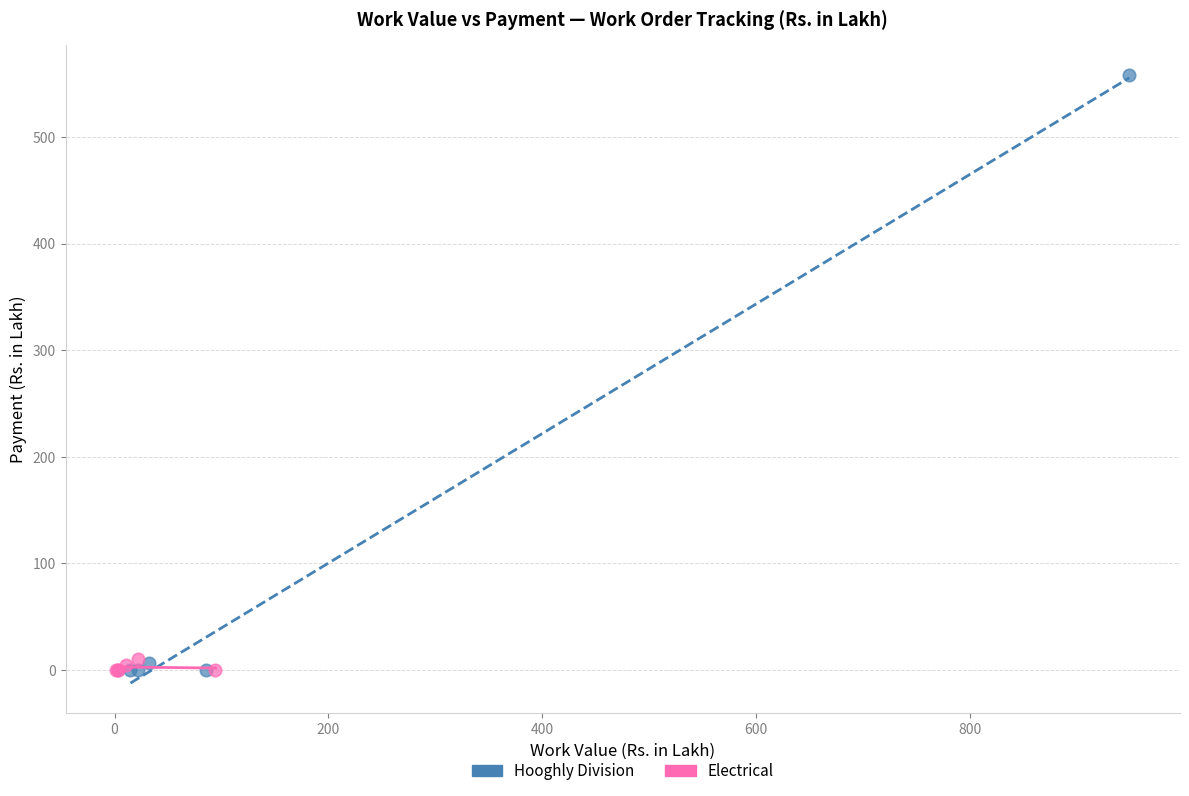

Which series has the largest Y range (max minus min)?

Hooghly Division